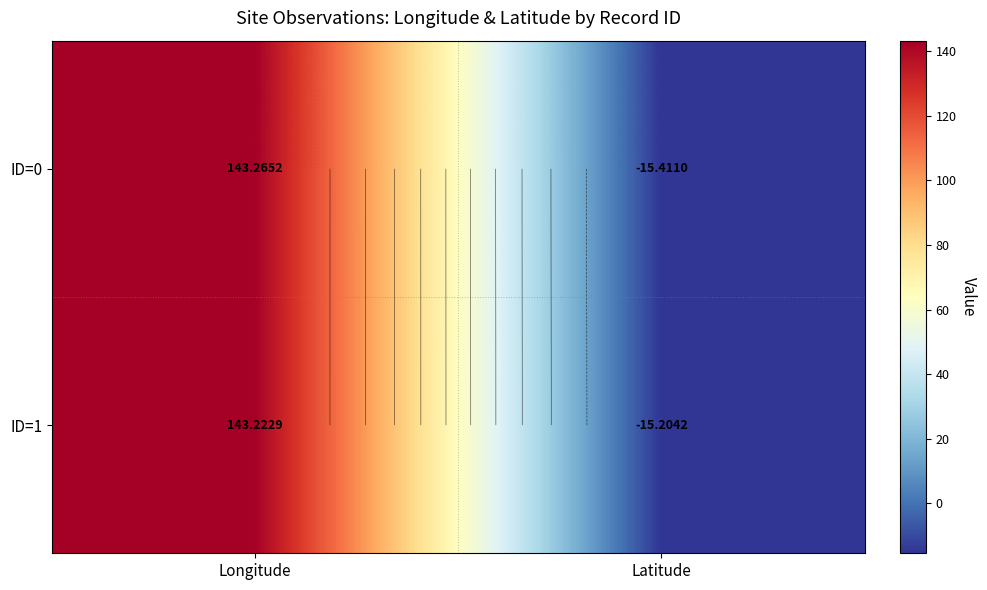

How many data points in ID=0 are less than 143?

1